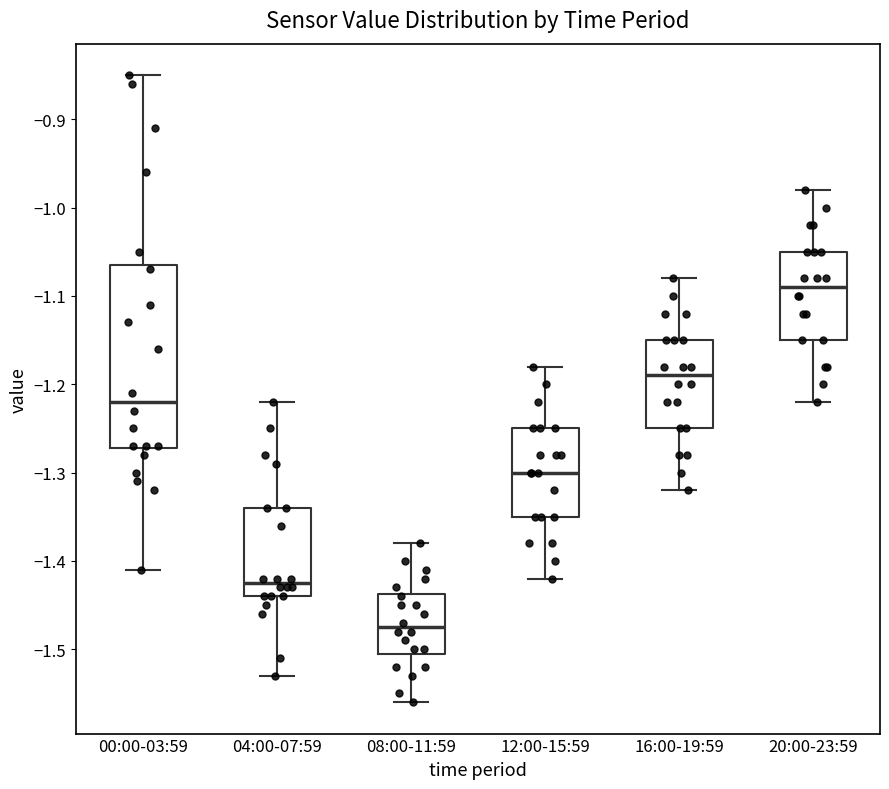

Which box's median line is the highest?

20:00-23:59